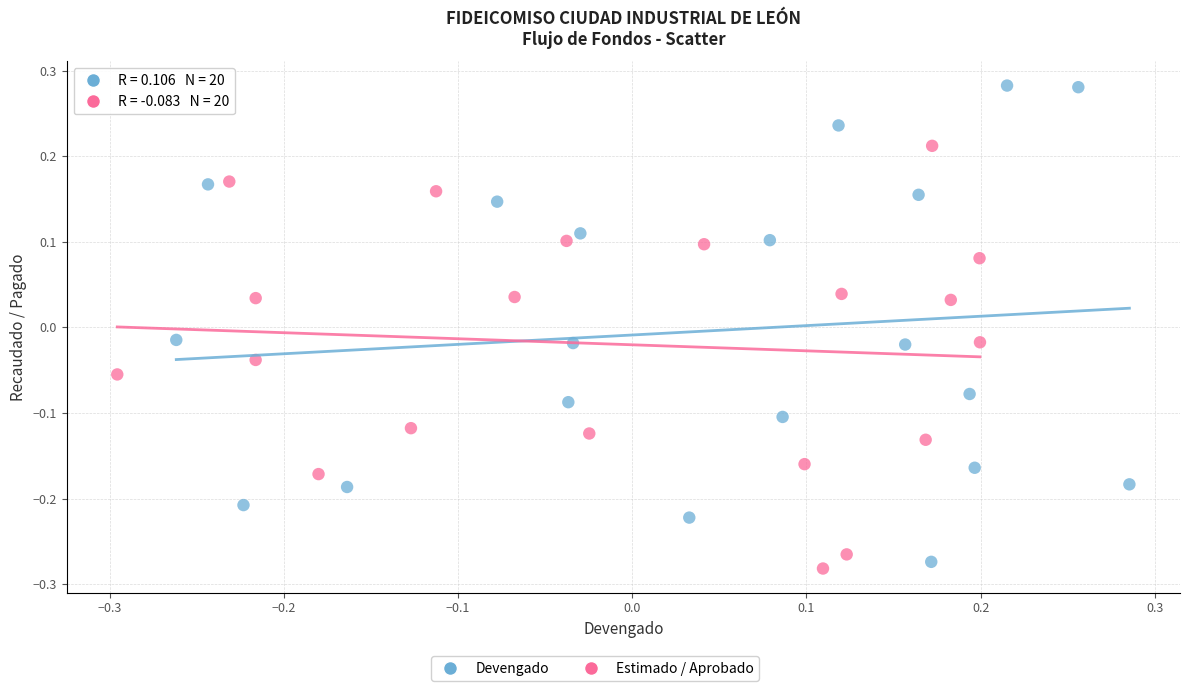

Which series reaches the maximum Y coordinate?

Devengado